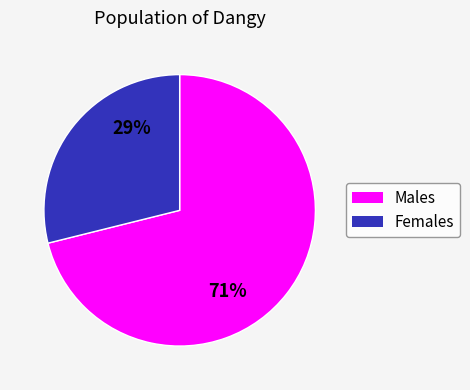

How many segments does this pie chart have?

2